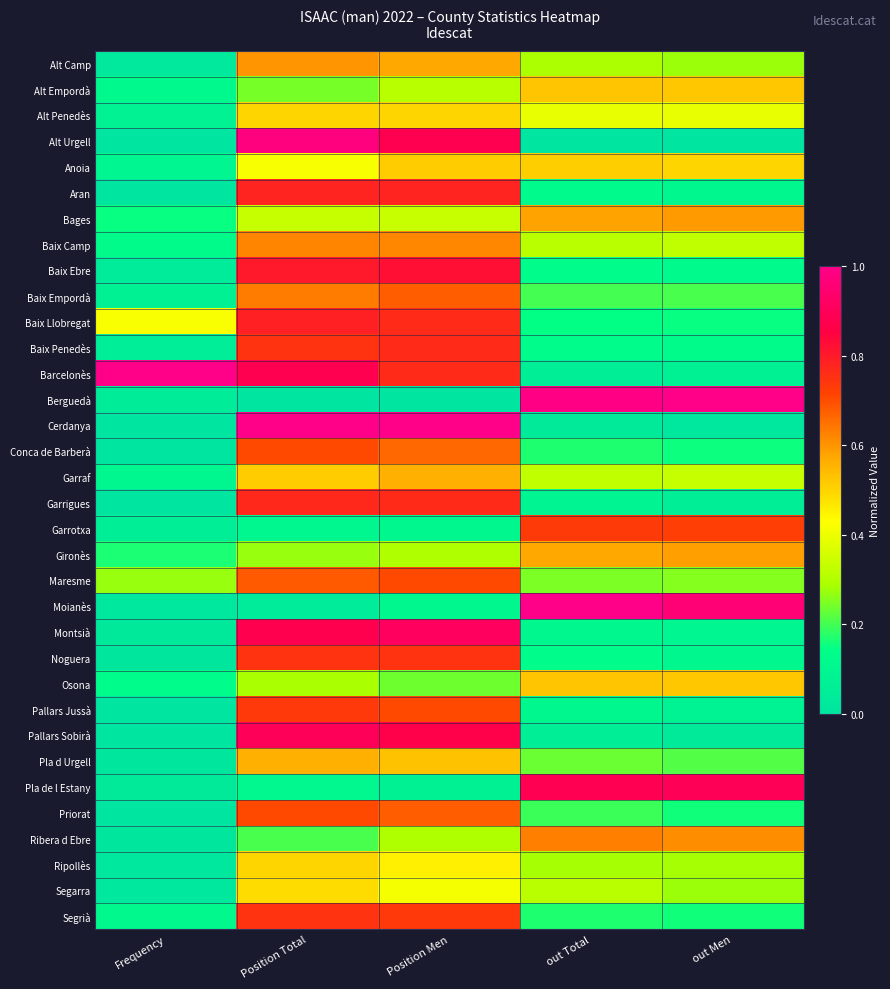

What is the spread (max minus min) of values at Position Men?

1.0